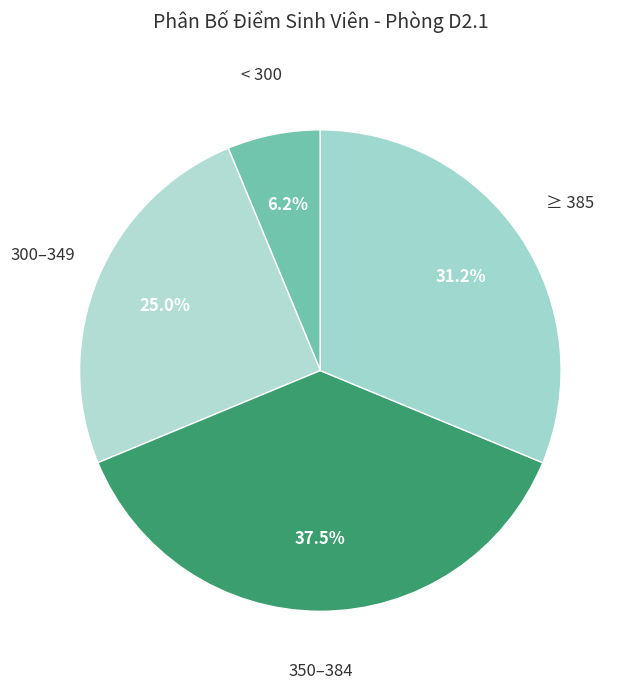

How many slices are in this pie chart?

4